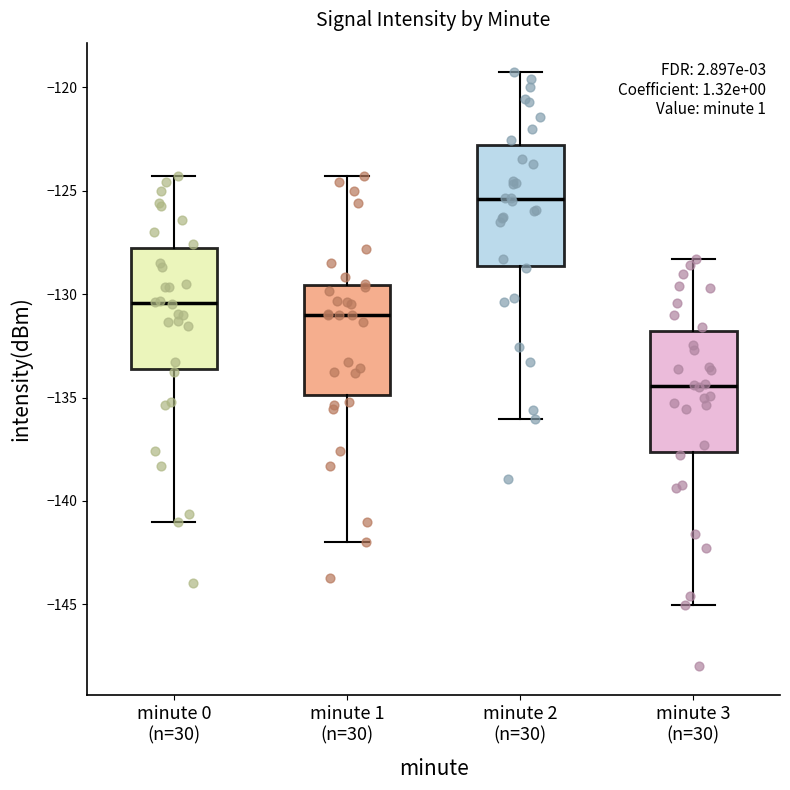

Reading left to right, transcribe this box plot: for each box, give where its median line is, the range the box spans, and where its two whiskers end, as read against the y-axis. The values are not printed on the chart, so give them approximately, as read against the axis.

minute 0 (n=30): median -130.5, box -133.5 to -128.0, whiskers -141.0 to -124.5
minute 1 (n=30): median -131.0, box -135.0 to -129.5, whiskers -142.0 to -124.5
minute 2 (n=30): median -125.5, box -128.5 to -123.0, whiskers -136.0 to -119.5
minute 3 (n=30): median -134.5, box -137.5 to -132.0, whiskers -145.0 to -128.5